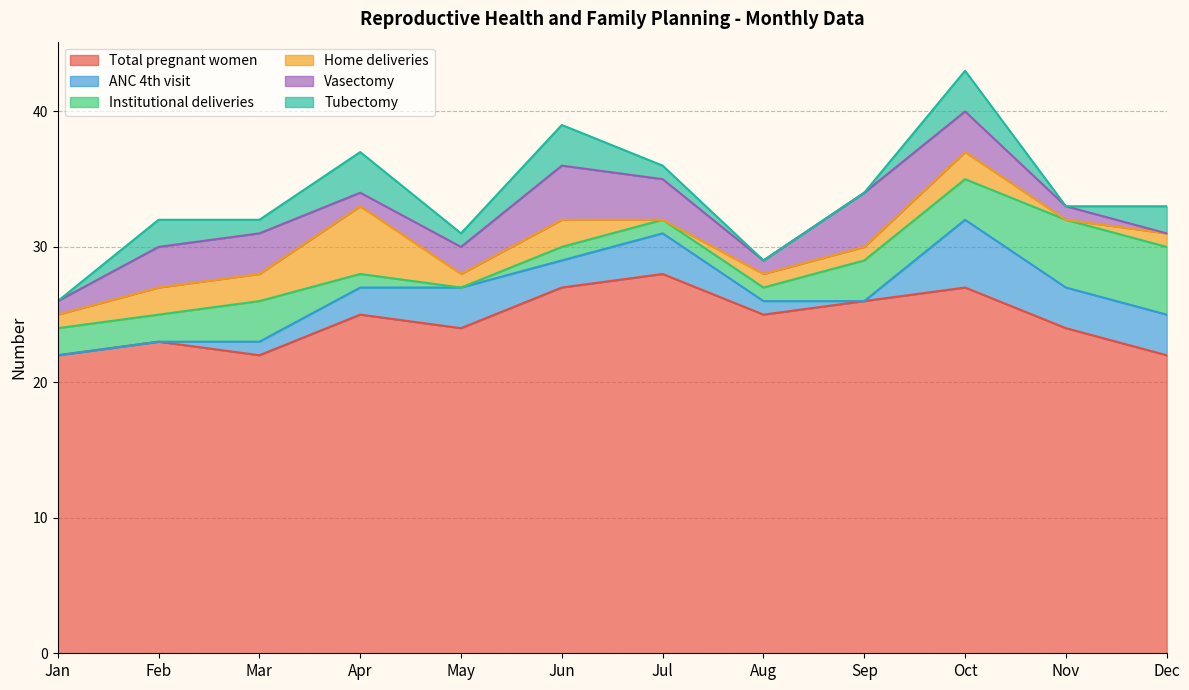

What are all the series names shown in the legend?

Total pregnant women, ANC 4th visit, Institutional deliveries, Home deliveries, Vasectomy, Tubectomy